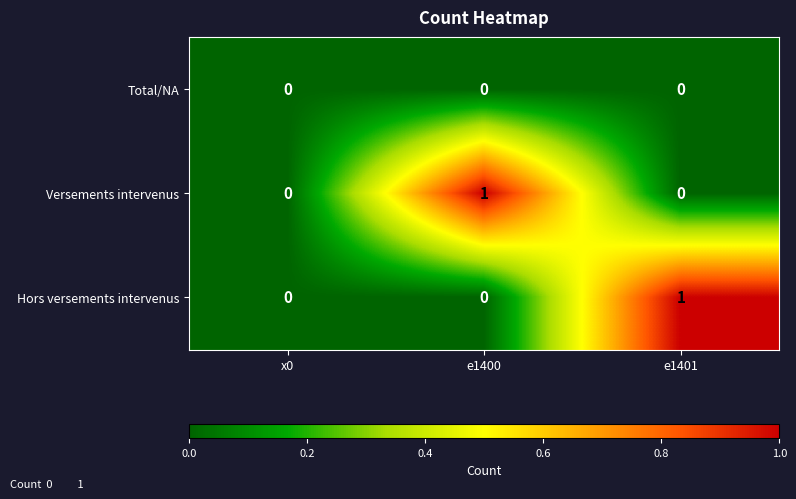

Is it true that Hors versements intervenus equals 0 at e1400?

True